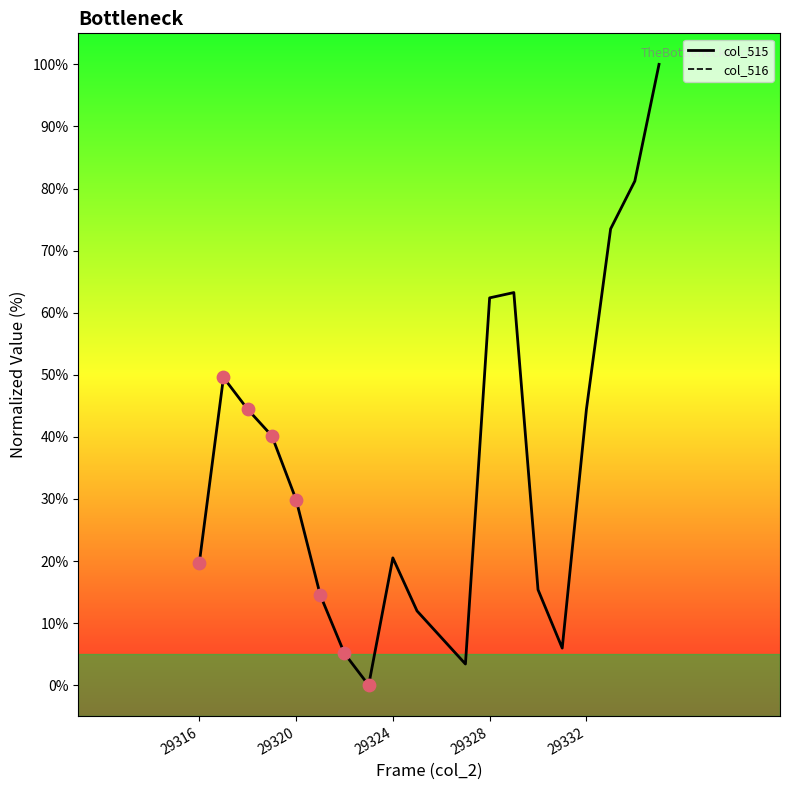

Which series has the widest spread of Y values?

col_515